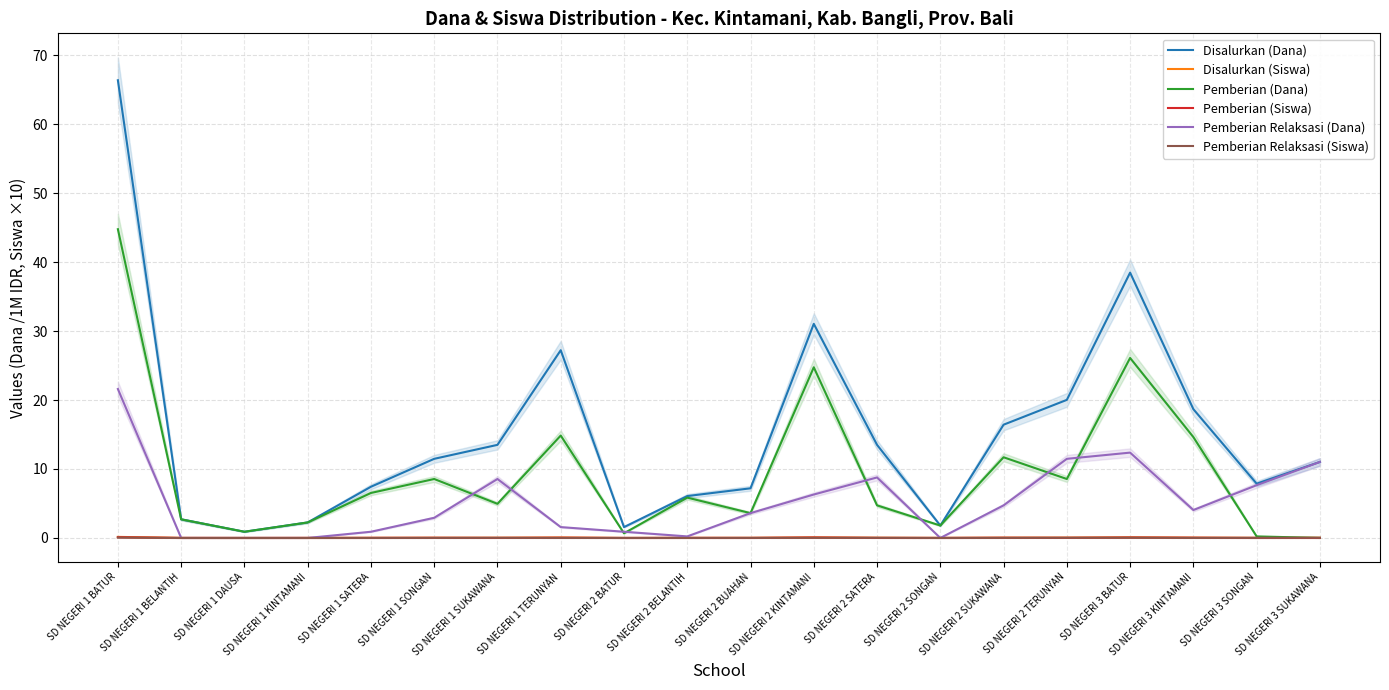

What is the label of the 12th point from the right?

SD NEGERI 2 BATUR